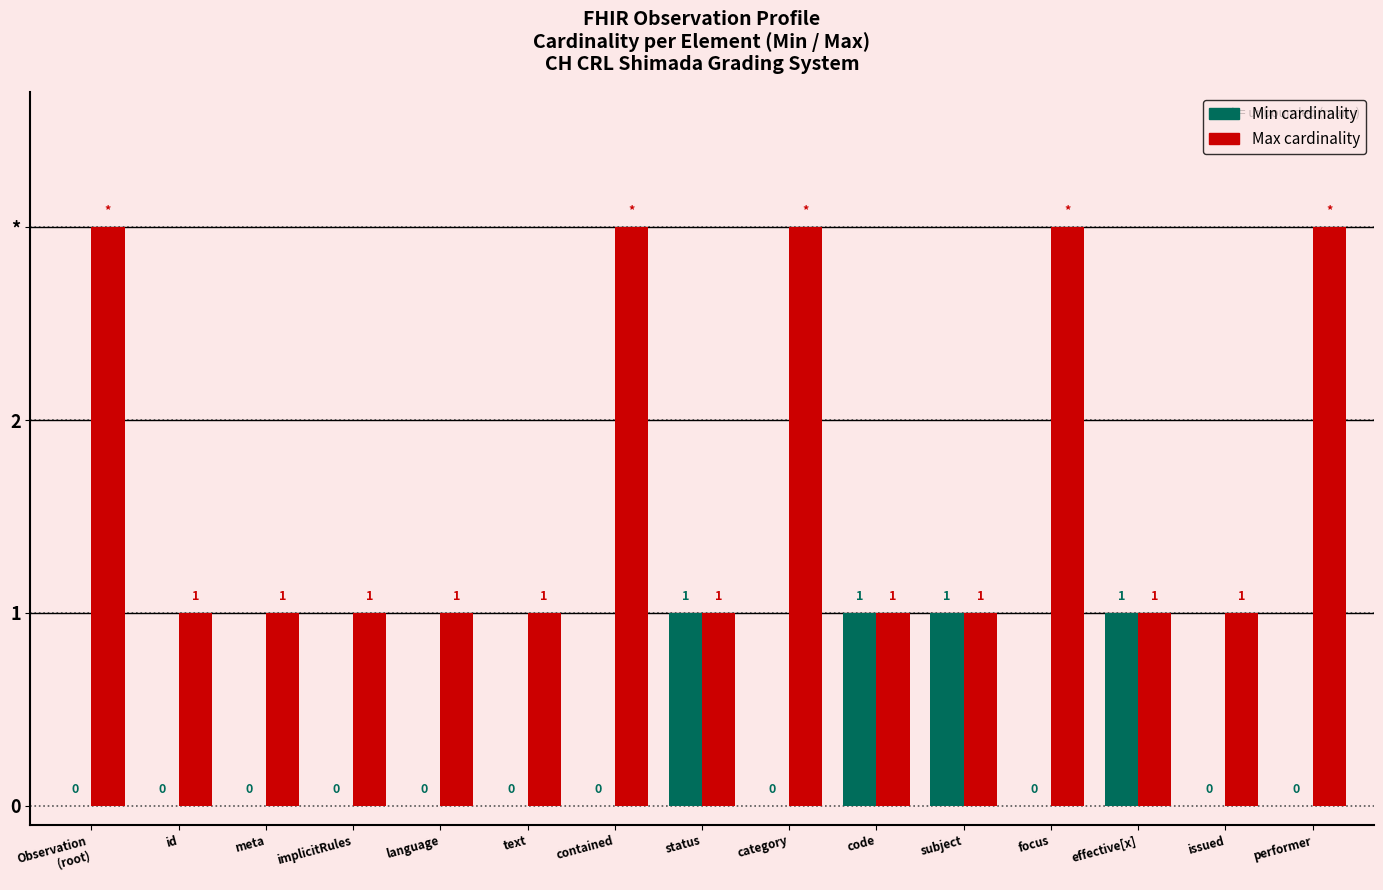

What is the total value across all series at language?

1